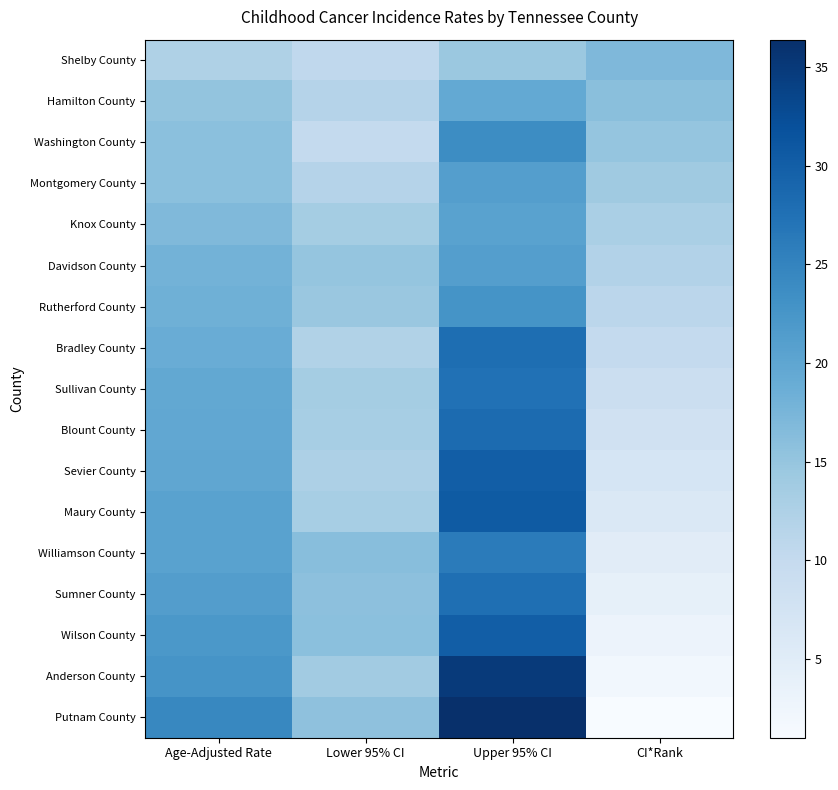

How many data points does each series have?

4